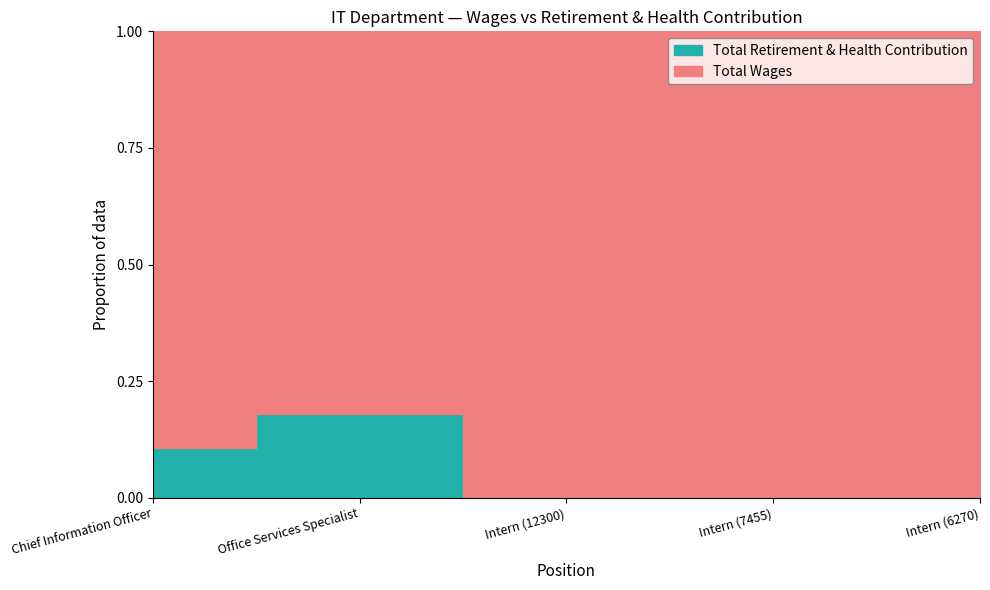

What is the difference between the maximum and minimum values in the Total Wages series?

193728